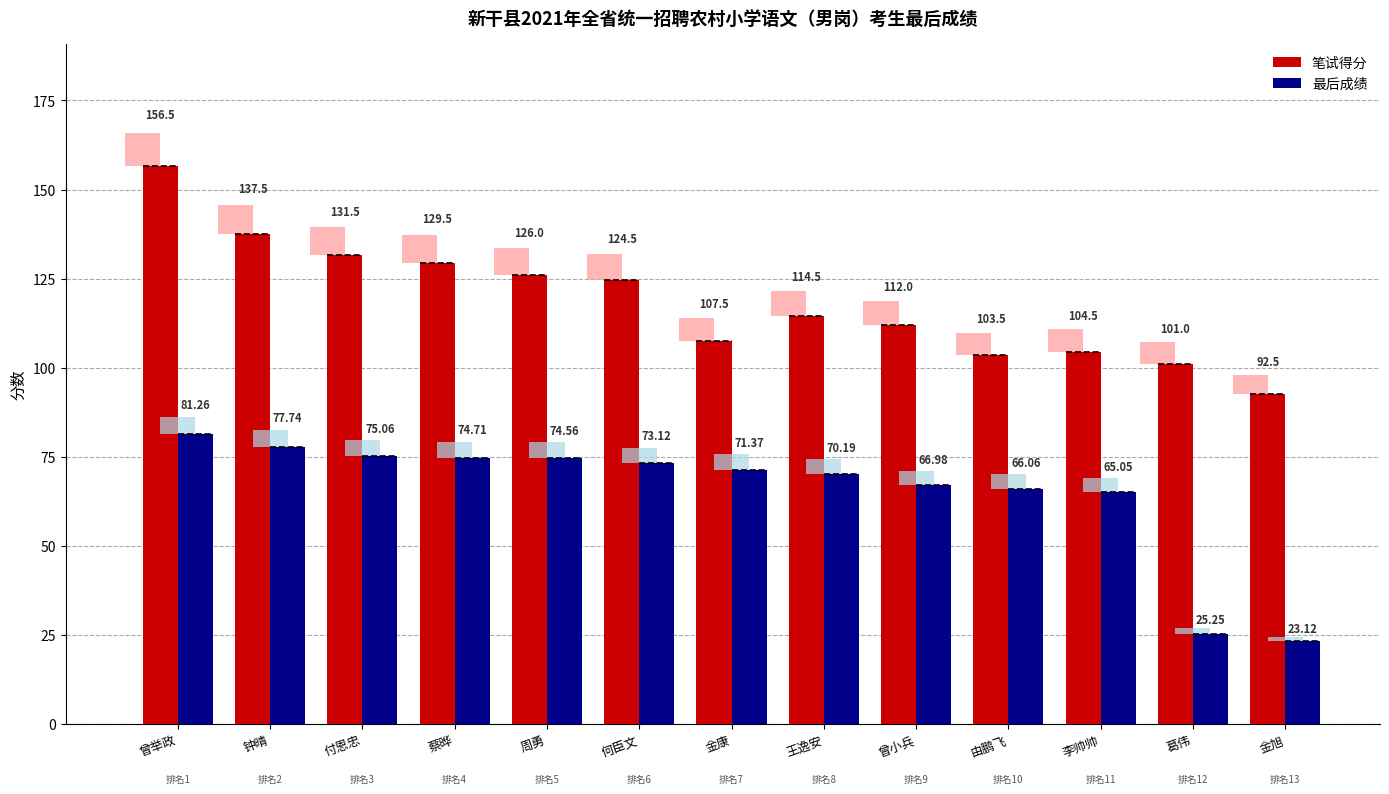

What is the sum of the 最后成绩 values at 蔡晔 and 金康?

146.1